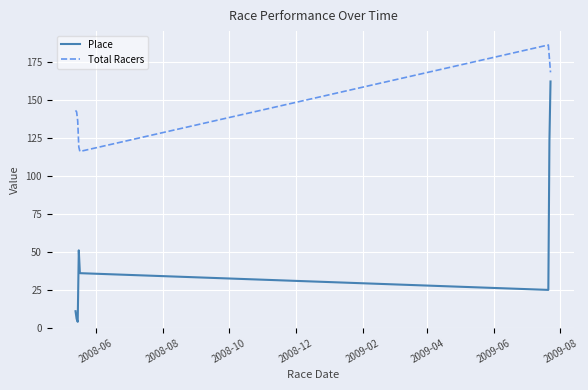

True or false: Total Racers and Place intersect in this chart.

False